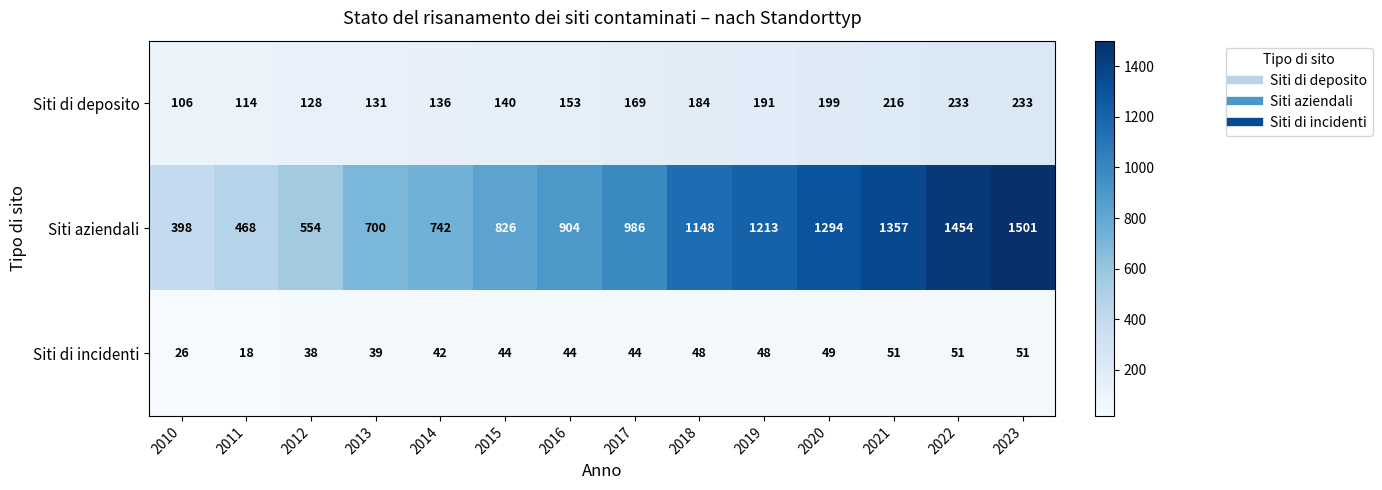

Which series changed the most between 2011 and 2015?

Siti aziendali